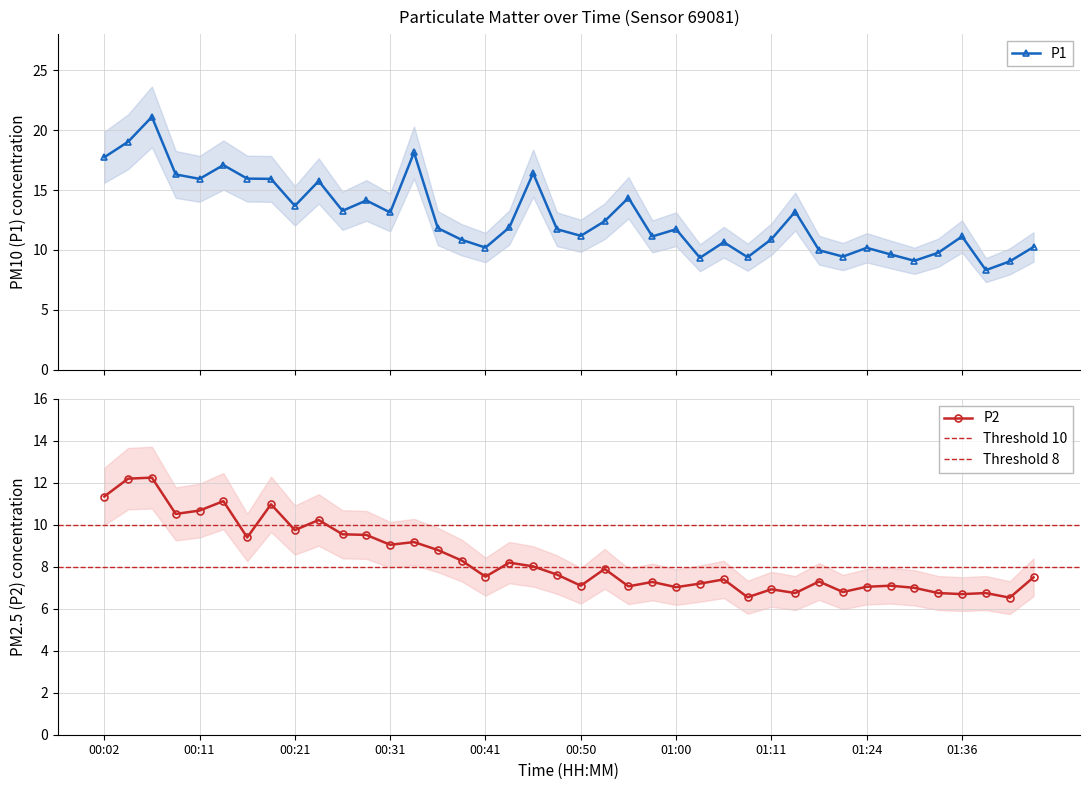

Reading right to left, transcribe all the data shown in this chart.

P1: 01:44=10.2	01:41=9.1	01:39=8.3	01:36=11.1	01:34=9.8	01:31=9.1	01:29=9.6	01:24=10.2	01:21=9.4	01:16=10.0	01:13=13.2	01:11=10.9	01:08=9.4	01:05=10.7	01:03=9.3	01:00=11.7	00:58=11.1	00:55=14.3	00:53=12.4	00:50=11.2	00:48=11.7	00:46=16.4	00:43=11.9	00:41=10.2	00:38=10.8	00:36=11.8	00:33=18.1	00:31=13.1	00:29=14.1	00:26=13.3	00:24=15.8	00:21=13.7	00:19=15.9	00:16=15.9	00:14=17.1	00:11=15.9	00:09=16.3	00:07=21.1	00:04=19.0	00:02=17.7
P2: 01:44=7.5	01:41=6.5	01:39=6.8	01:36=6.7	01:34=6.8	01:31=7.0	01:29=7.1	01:24=7.0	01:21=6.8	01:16=7.3	01:13=6.8	01:11=6.9	01:08=6.5	01:05=7.4	01:03=7.2	01:00=7.0	00:58=7.3	00:55=7.1	00:53=7.9	00:50=7.1	00:48=7.6	00:46=8.0	00:43=8.2	00:41=7.5	00:38=8.3	00:36=8.8	00:33=9.2	00:31=9.1	00:29=9.5	00:26=9.6	00:24=10.2	00:21=9.8	00:19=11.0	00:16=9.4	00:14=11.1	00:11=10.7	00:09=10.5	00:07=12.2	00:04=12.2	00:02=11.3